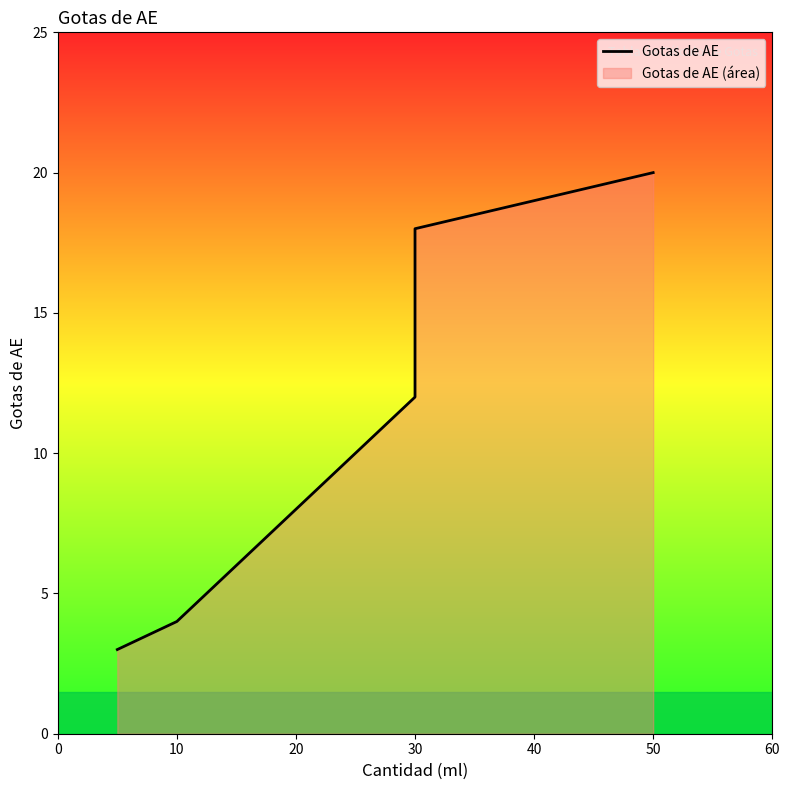

What is the average value?

11